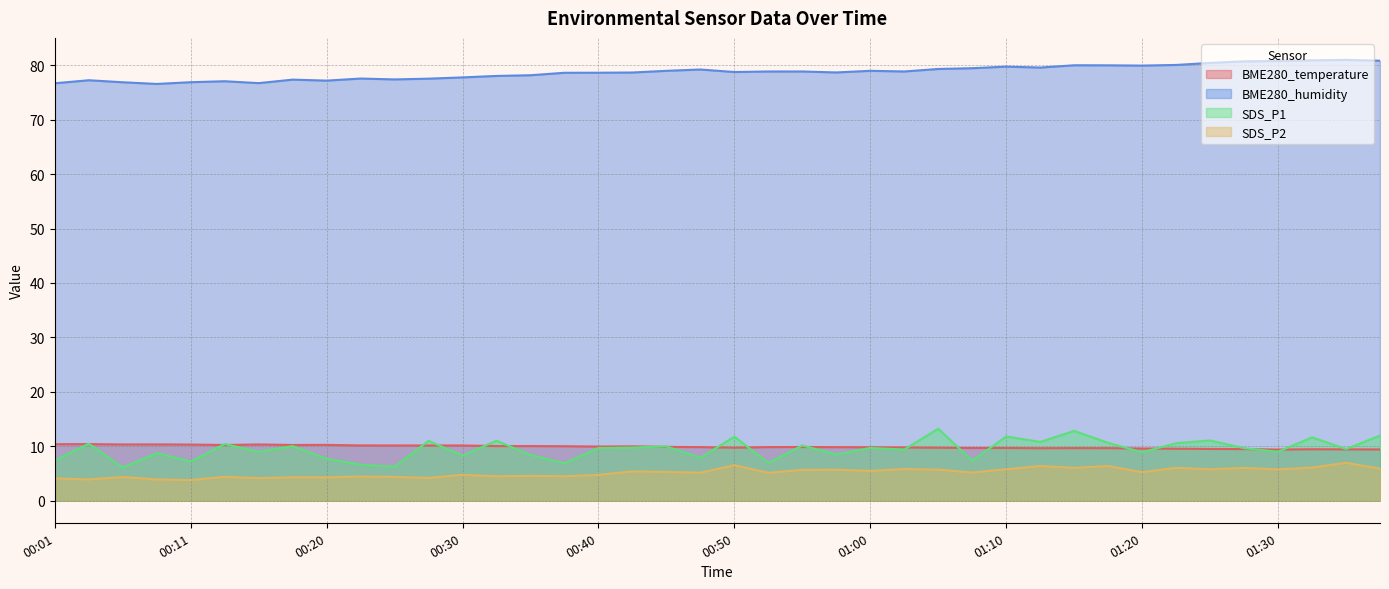

Reading right to left, what are all the values shown in this chart?

BME280_temperature: 9.4	9.4	9.5	9.4	9.5	9.5	9.6	9.6	9.7	9.7	9.7	9.7	9.7	9.7	9.8	9.8	9.8	9.9	9.8	9.7	9.8	9.9	10.0	9.9	10.0	10.0	10.0	10.2	10.2	10.2	10.2	10.3	10.2	10.3	10.2	10.3	10.3	10.3	10.4	10.4
BME280_humidity: 80.8	81.0	80.9	80.8	80.7	80.4	80.0	79.9	80.0	80.0	79.6	79.7	79.5	79.3	78.8	79.0	78.7	78.8	78.8	78.8	79.2	79.0	78.7	78.6	78.6	78.2	78.0	77.8	77.5	77.4	77.5	77.2	77.3	76.7	77.1	76.9	76.6	76.9	77.2	76.7
SDS_P1: 11.9	9.5	11.7	9.0	9.7	11.1	10.6	8.9	10.6	12.8	10.8	11.8	7.3	13.2	9.4	9.7	8.5	10.2	7.0	11.8	7.9	10.0	9.8	9.7	6.9	8.4	11.0	8.3	11.0	6.2	6.6	7.7	10.1	9.0	10.4	7.2	8.8	6.1	10.5	7.4
SDS_P2: 5.9	7.0	6.1	5.8	6.0	5.8	6.0	5.2	6.4	6.0	6.4	5.8	5.2	5.7	5.8	5.5	5.7	5.7	5.1	6.5	5.2	5.3	5.4	4.8	4.5	4.6	4.5	4.8	4.2	4.4	4.5	4.3	4.3	4.2	4.4	3.8	3.9	4.3	3.9	4.1